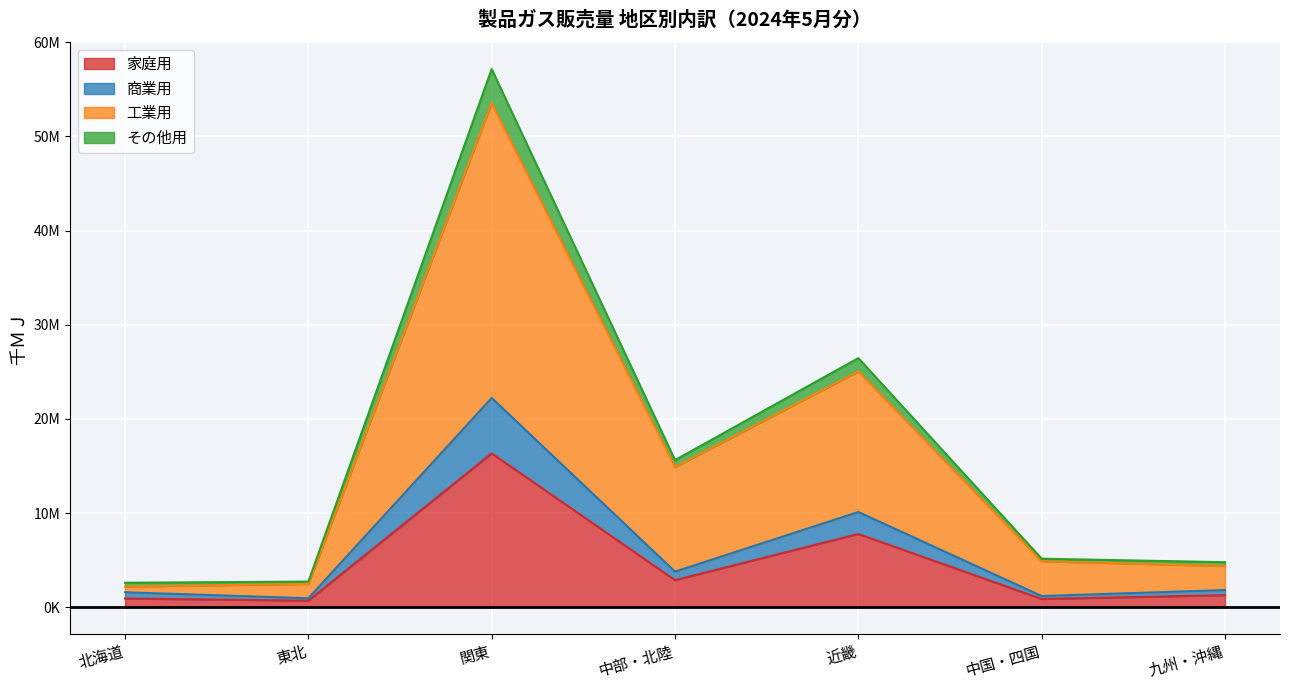

What are all the series names shown in the legend?

家庭用, 商業用, 工業用, その他用